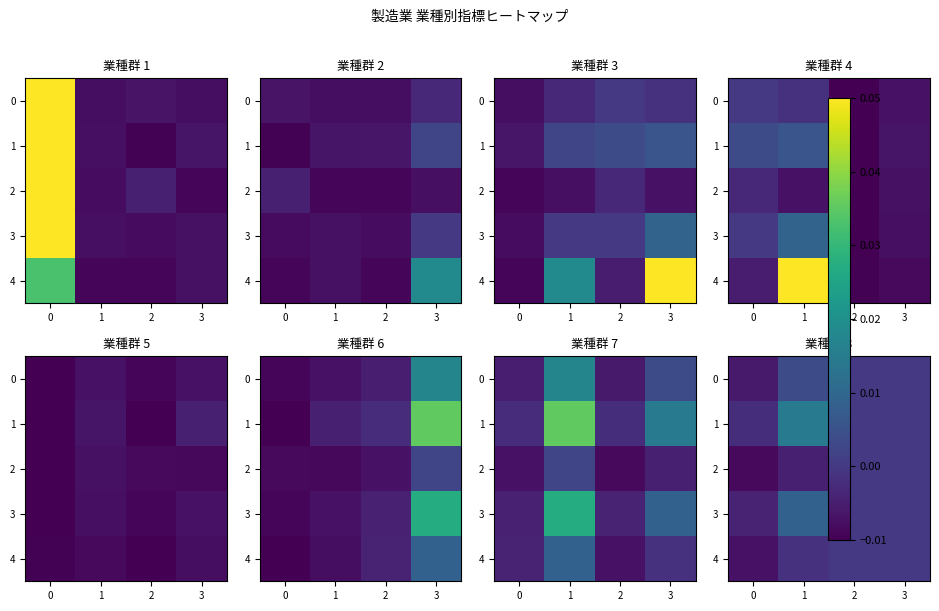

Is the value of 3 at 0 greater than the value of 2 at 0?

Yes